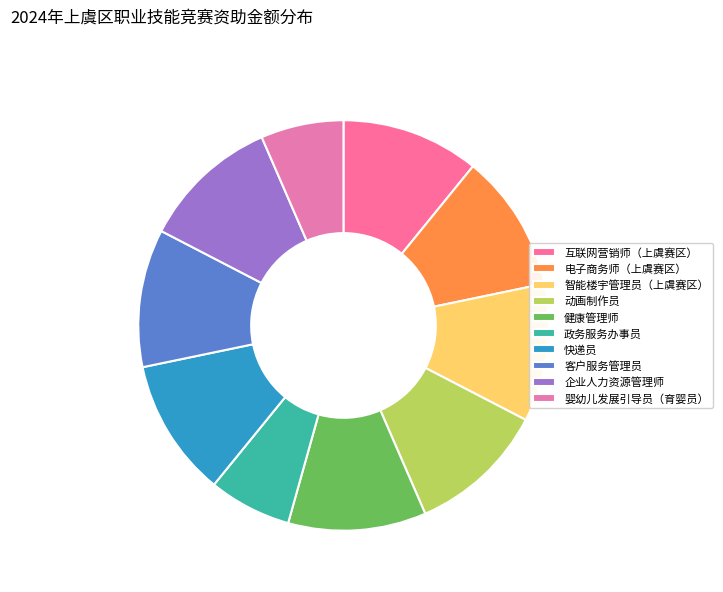

What is the smallest slice in the pie chart?

政务服务办事员